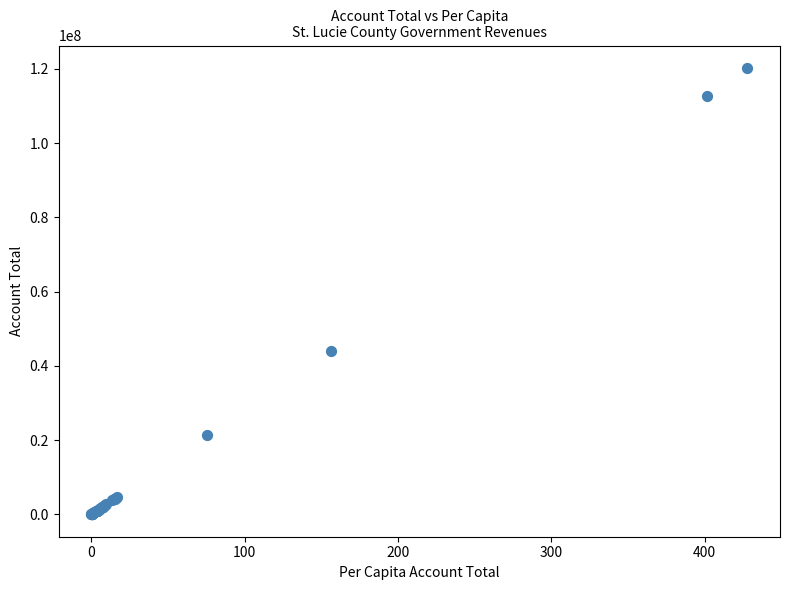

What Y value in the scatter plot is closest to 60155091?

43955276